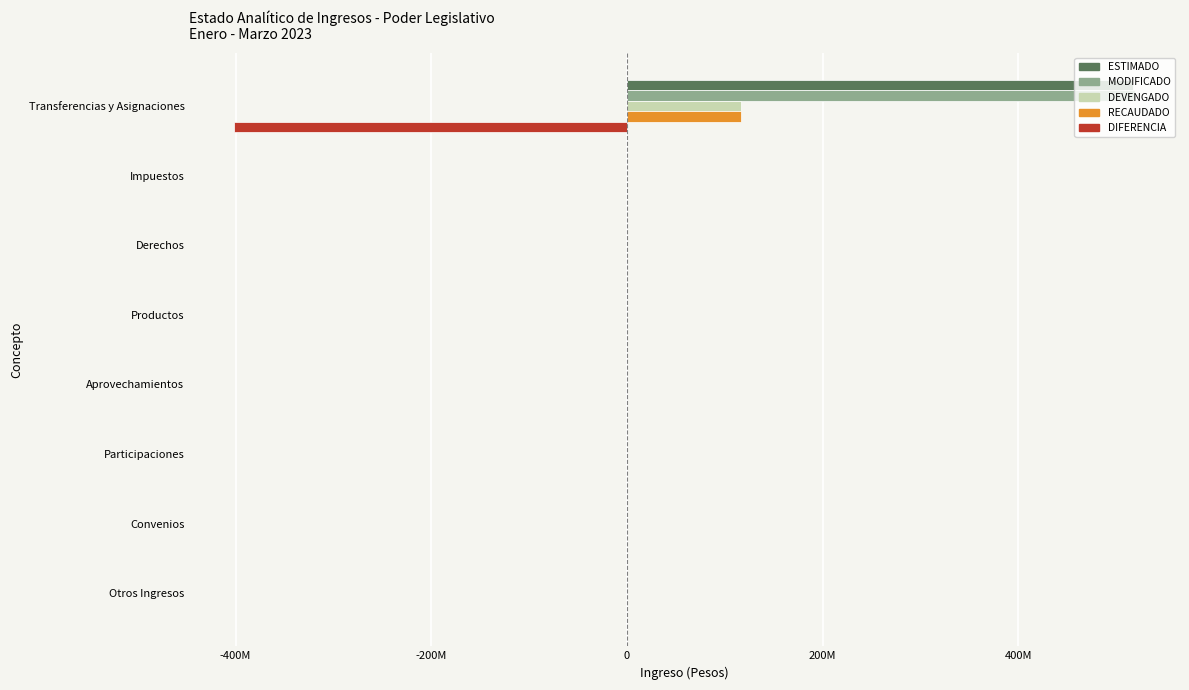

What are all the series names shown in the legend?

ESTIMADO, MODIFICADO, DEVENGADO, RECAUDADO, DIFERENCIA